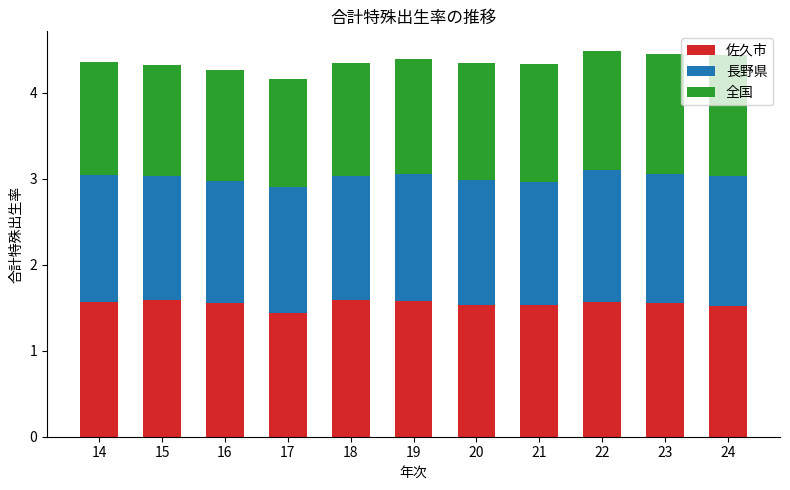

How many 佐久市 values are between 1 and 2?

11